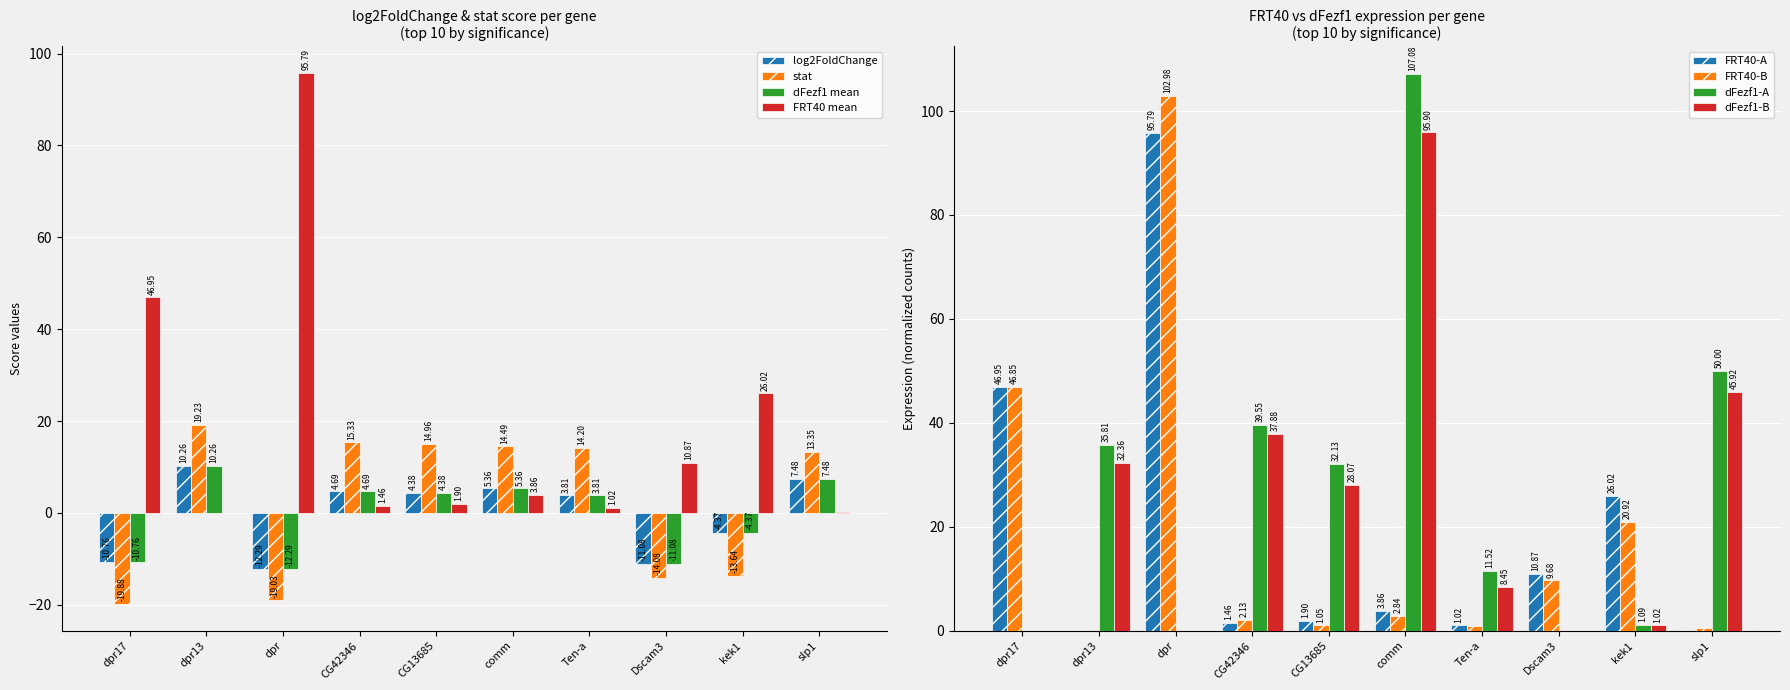

What value does the stat series have at dpr17?

-19.9